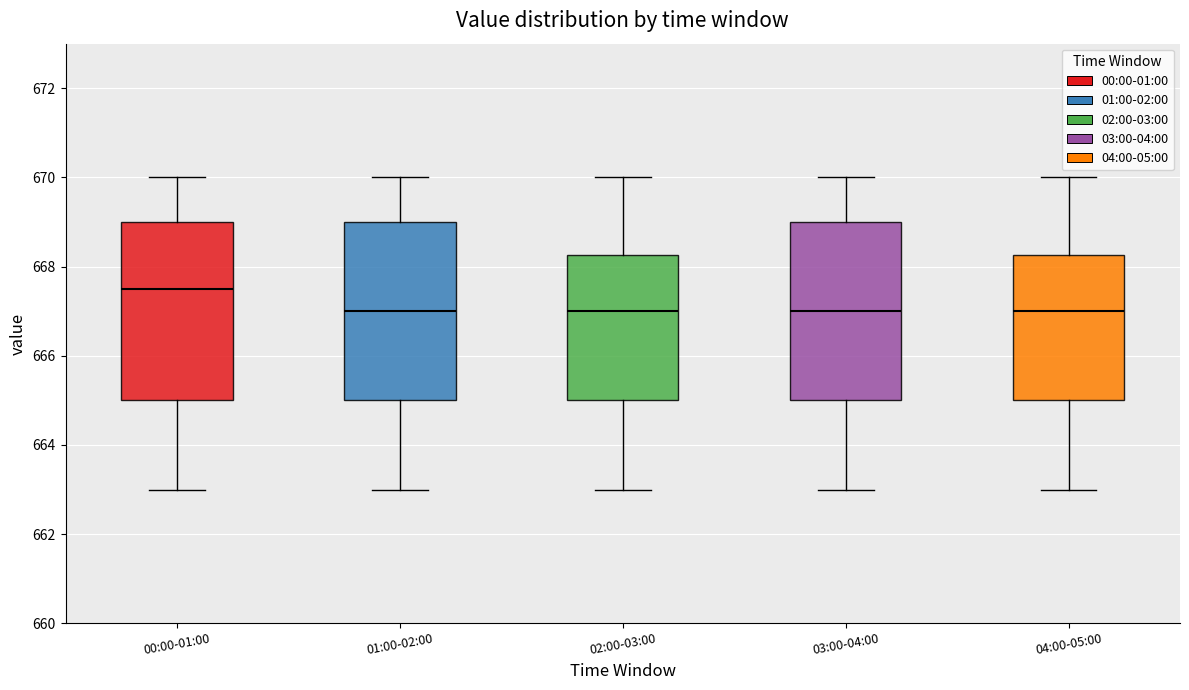

Where is the upper edge of the box for 01:00-02:00 on the y-axis? The values are not printed on the chart, so give them approximately, as read against the axis.

669.0